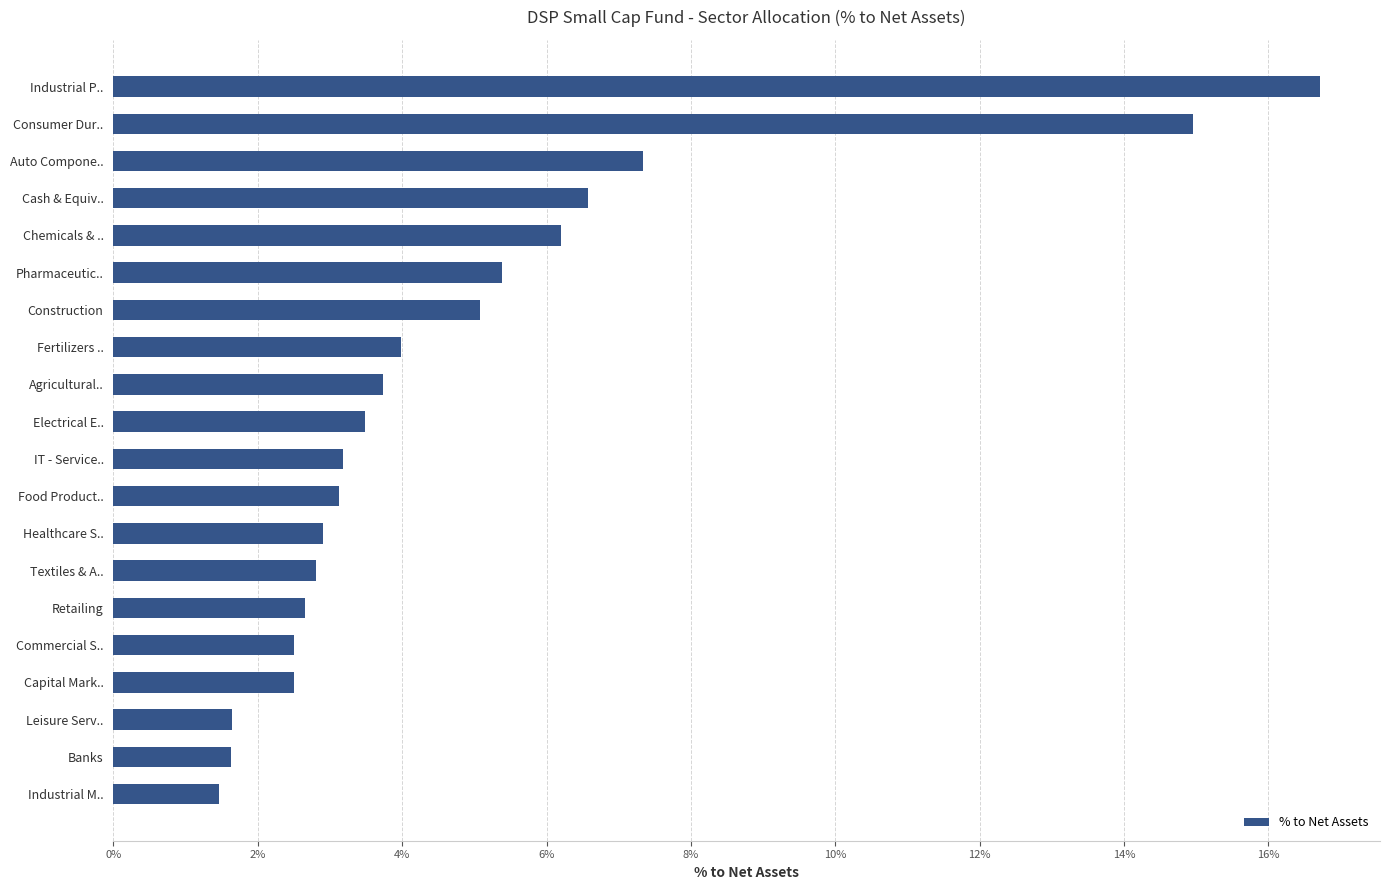

Does the chart contain any negative values?

No